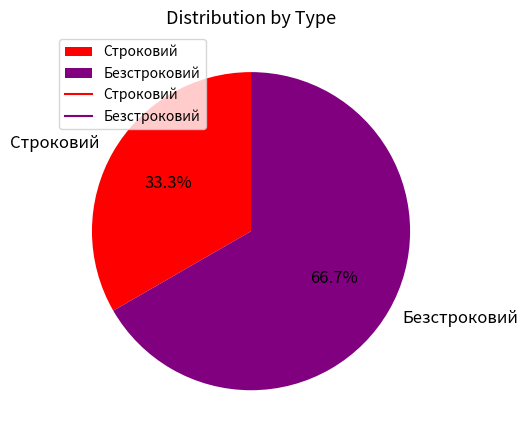

What is the total percentage of Безстроковий and Строковий?

100.0%